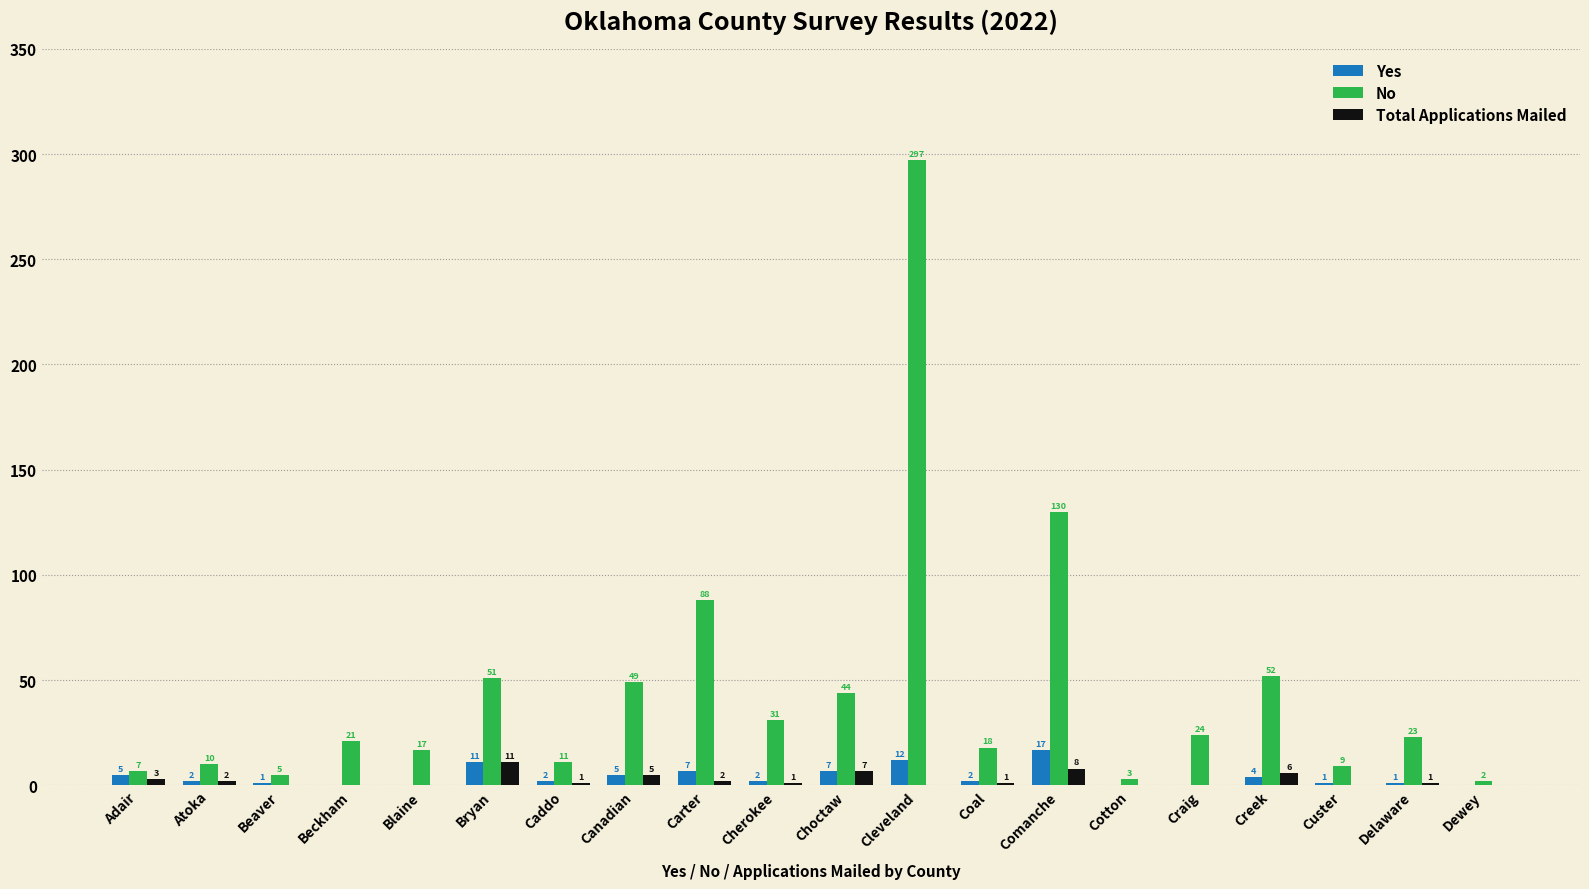

At which label does Yes first exceed 2?

Adair